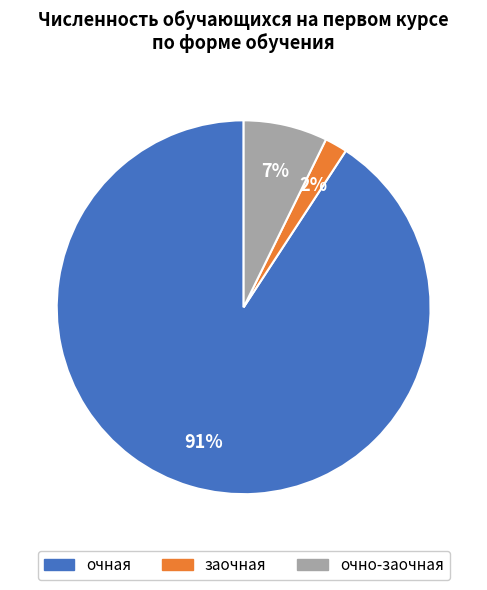

To the nearest percent, what is the average slice percentage?

33%